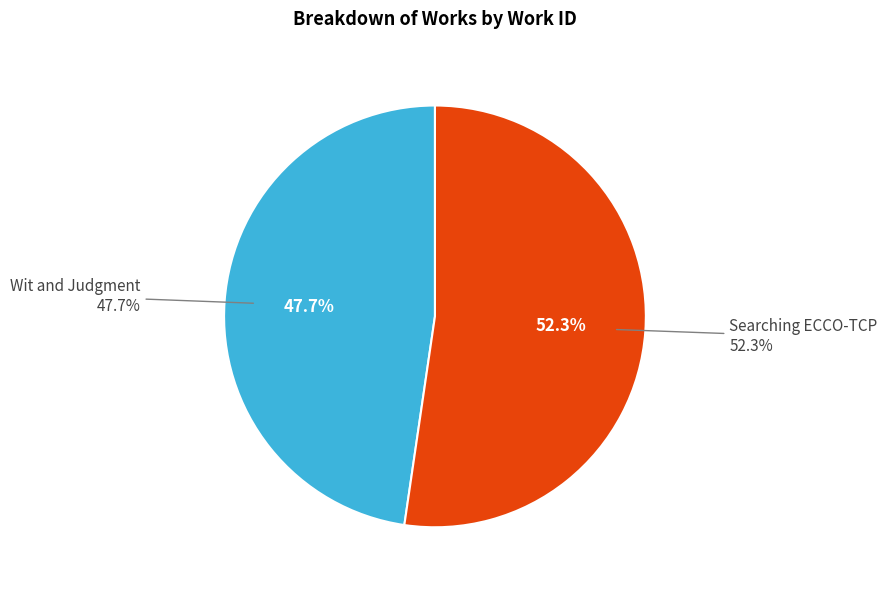

Rank the categories by value from lowest to highest.

Wit and Judgment, Searching ECCO-TCP